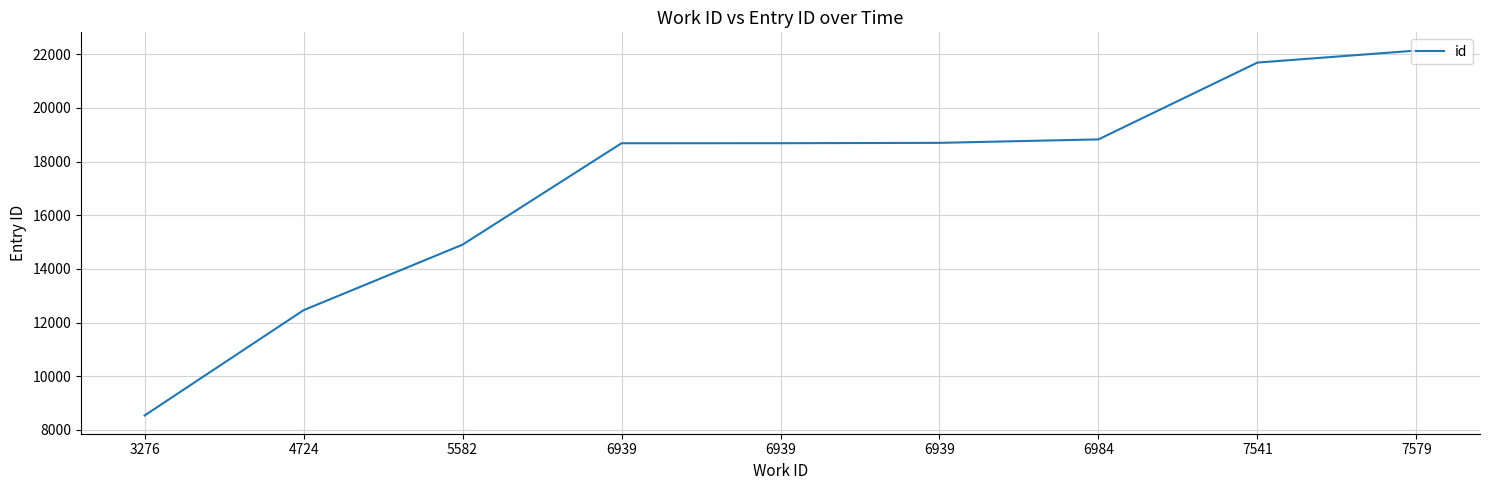

Is it true that the value at 6984 is 8821?

False